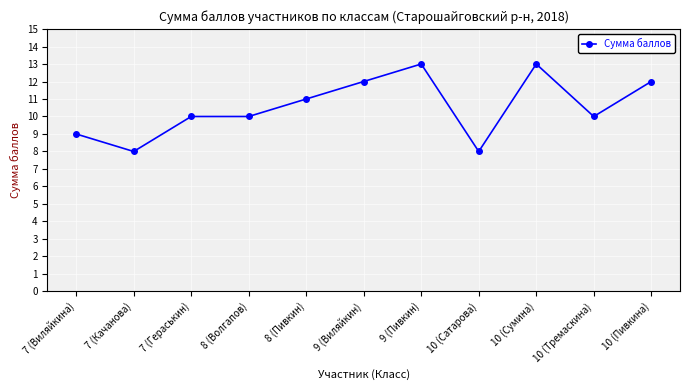

The value at 10 (Тремаскина) is 6. True or false?

False